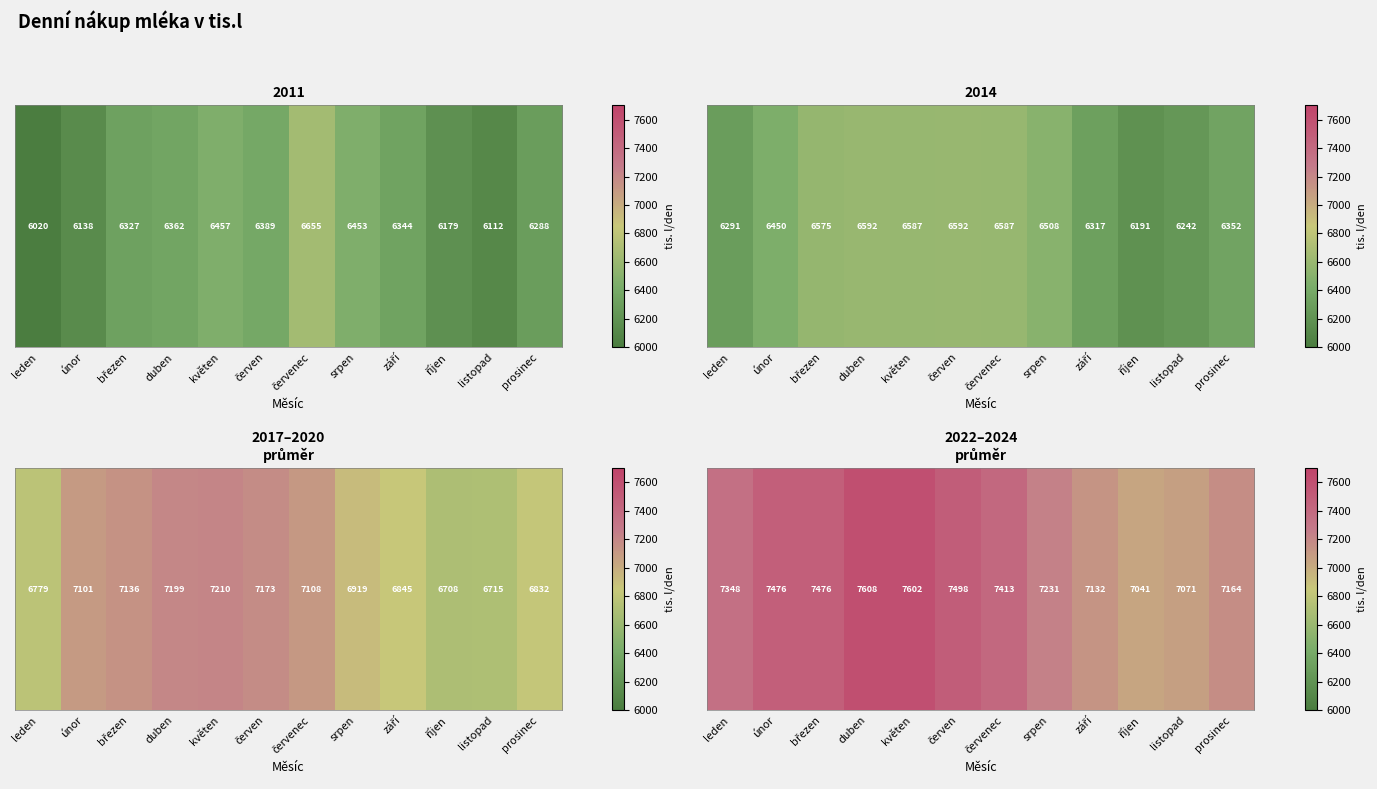

List the labels in order of value, largest first.

duben, květen, červen, březen, únor, červenec, leden, srpen, prosinec, září, listopad, říjen